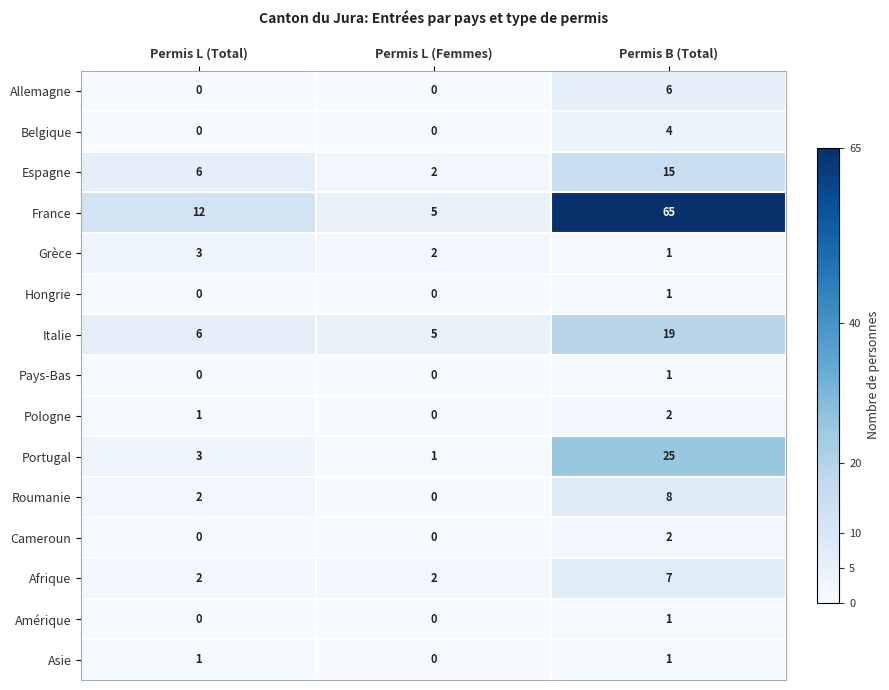

What is the total value across all series at Permis B (Total)?

158